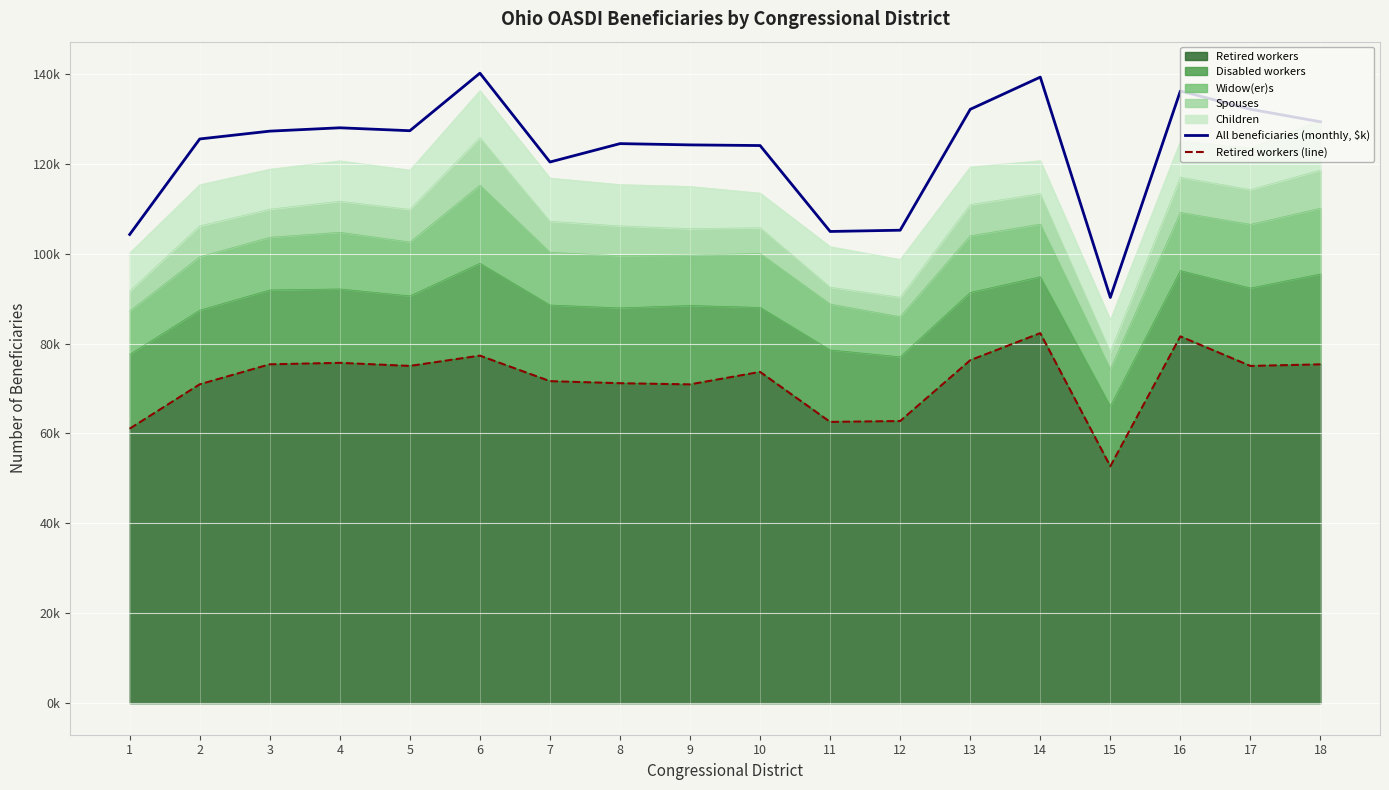

True or false: Retired workers (line) and All beneficiaries (monthly, $k) intersect in this chart.

False